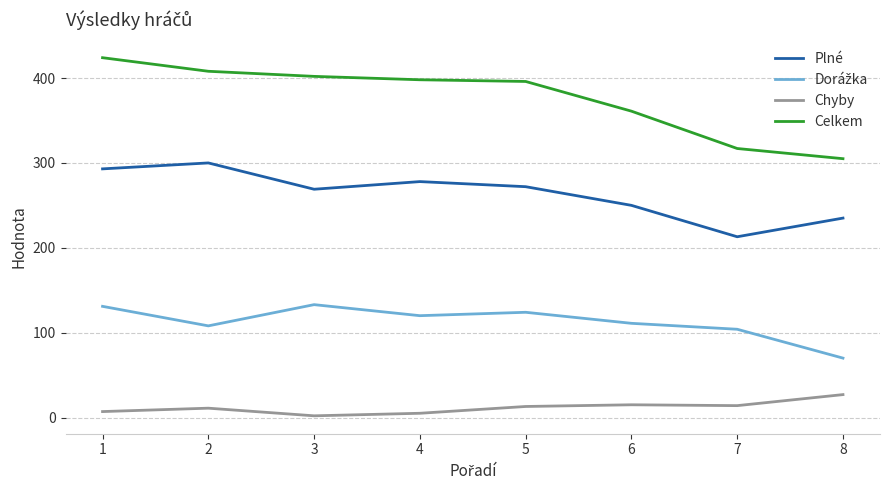

Which series has the largest range (max minus min)?

Celkem